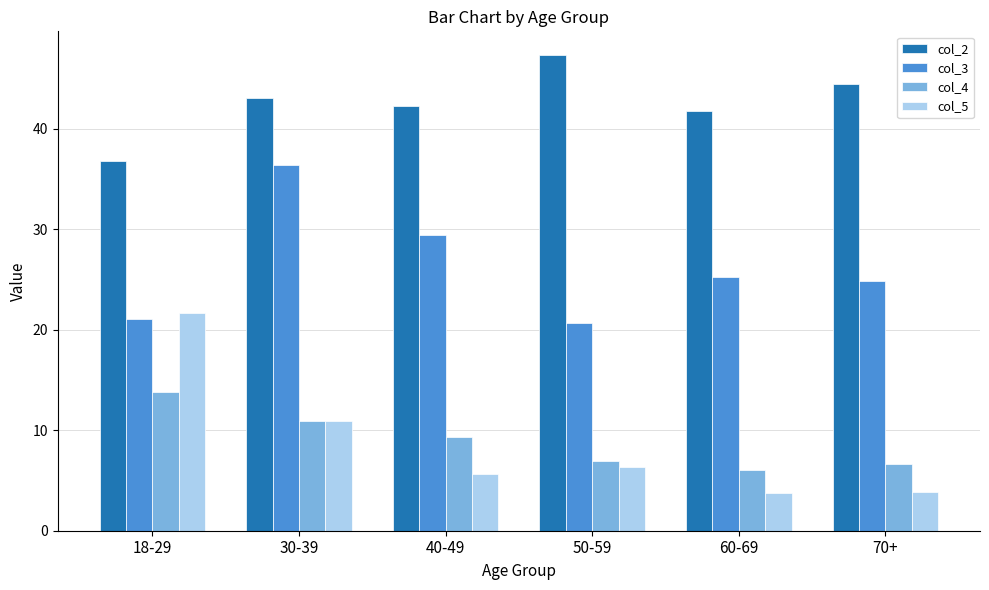

Rank the series by their maximum value, from highest to lowest.

col_2, col_3, col_5, col_4